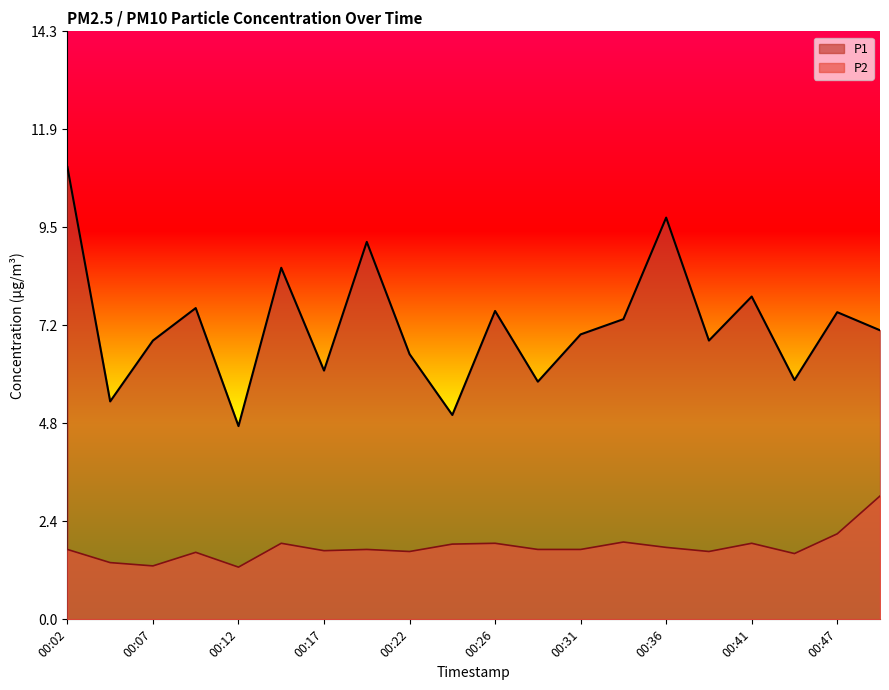

The P2 series shows 1.6 at 00:22. True or false?

True